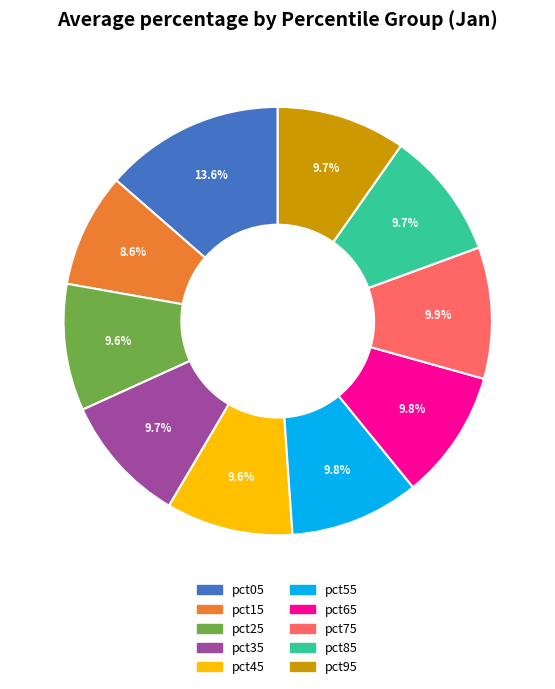

Is the sum of pct35 and pct85 greater than half?

No